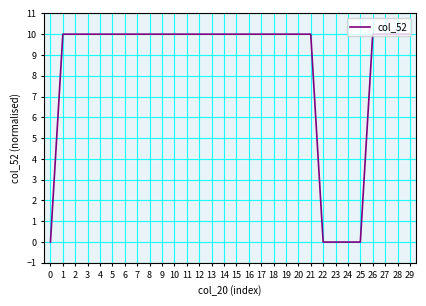

What is the difference between the maximum and minimum values?

10.0